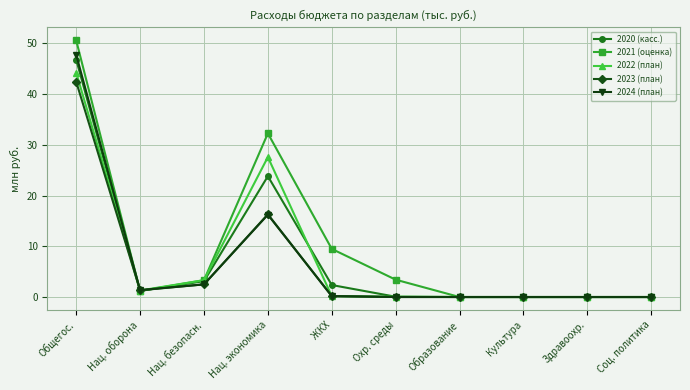

The value of 2021 (оценка) at Нац. безопасн. is 5.9. True or false?

False